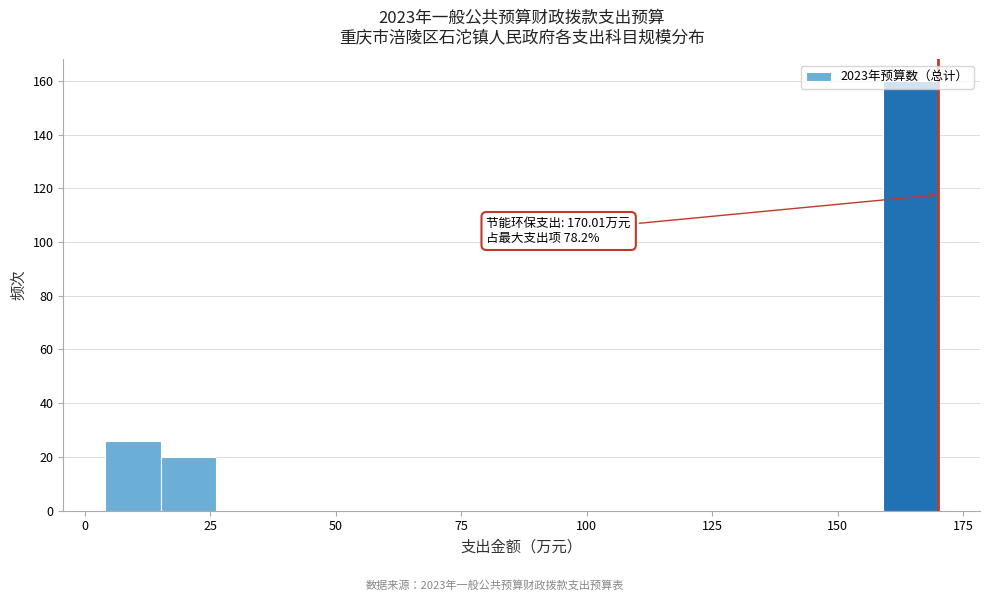

Around what value on the x-axis is the tallest bar? Give the approximate position of its centre, as read against the axis.

165